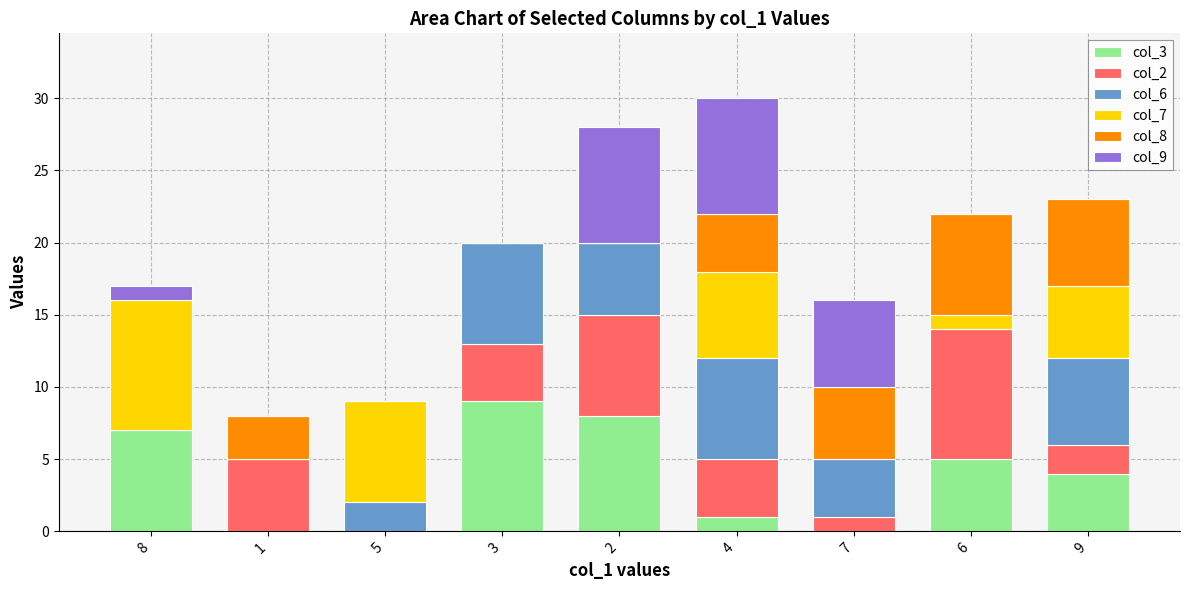

The col_3 series shows -6 at 5. True or false?

False